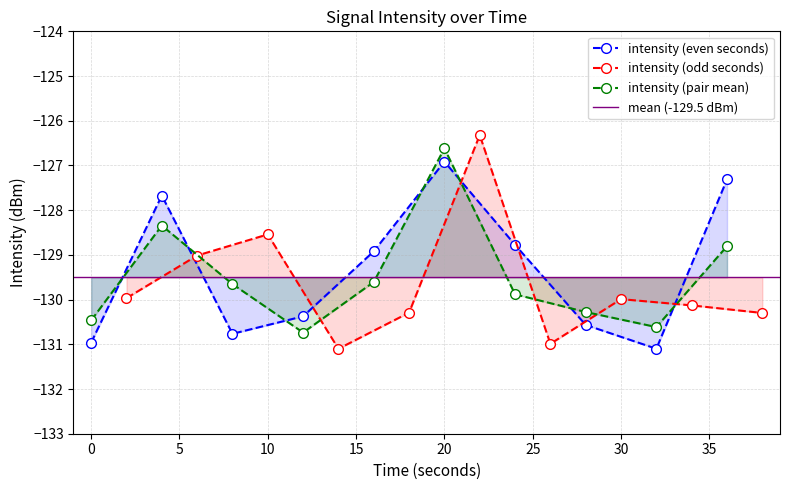

What is the greatest value displayed?

-126.3